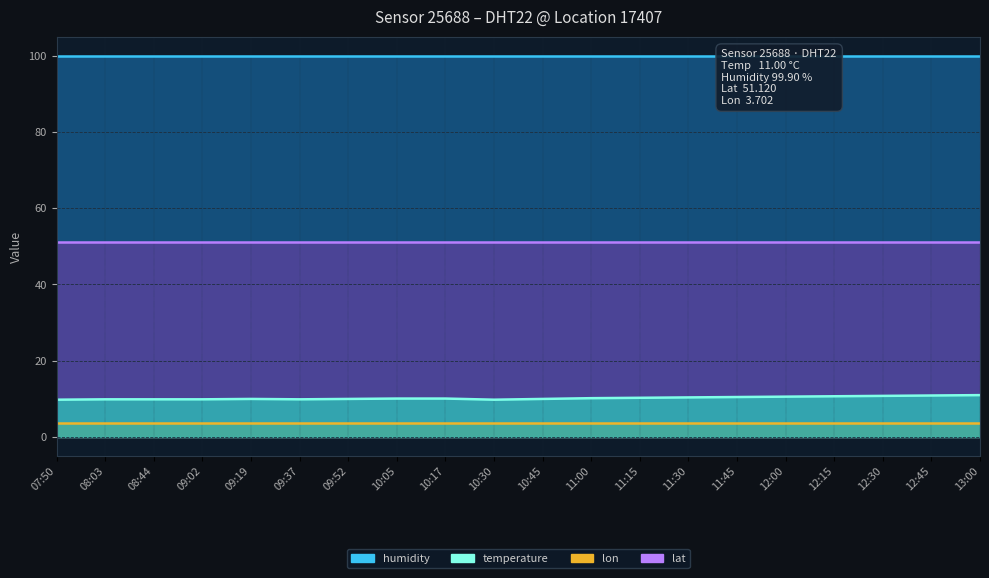

True or false: lon and humidity intersect in this chart.

False